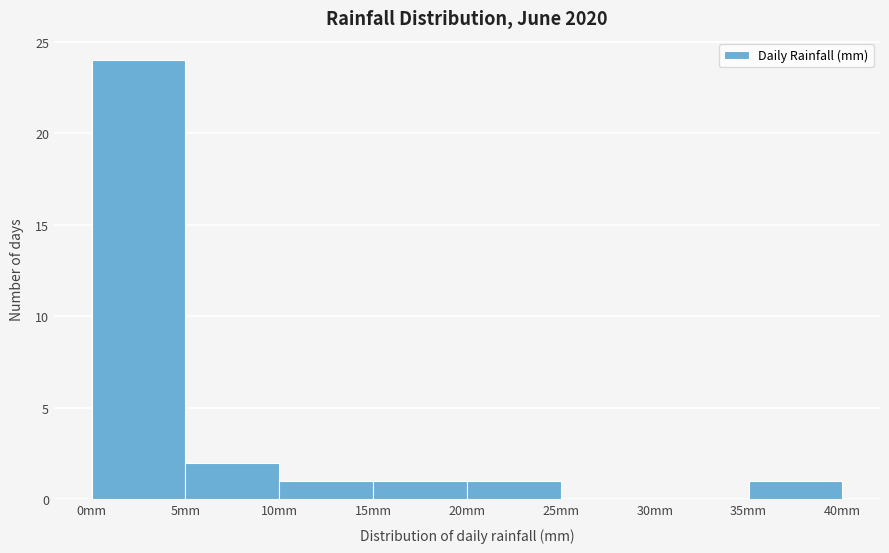

Reading left to right, list every bar in this chart as the range it spans on the x-axis followed by its height. The values are not printed on the chart, so give them approximately, as read against the axis.

0 to 5: 24
5 to 10: 2
10 to 15: 1
15 to 20: 1
20 to 25: 1
25 to 30: 0
30 to 35: 0
35 to 40: 1